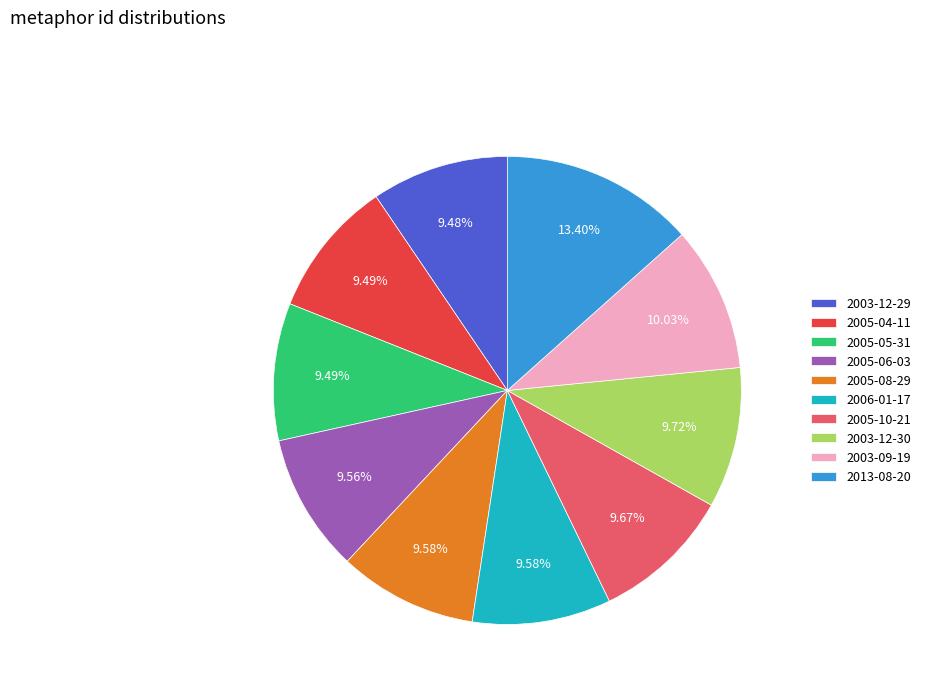

To the nearest percent, what percentage of the pie is 2005-05-31?

9%